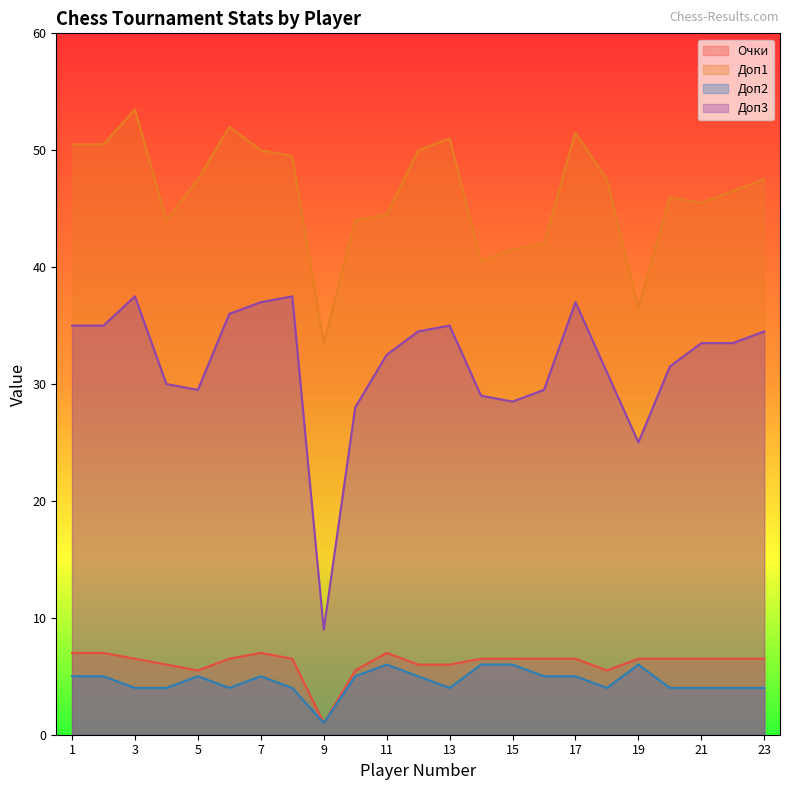

At which label does Очки reach its peak?

1